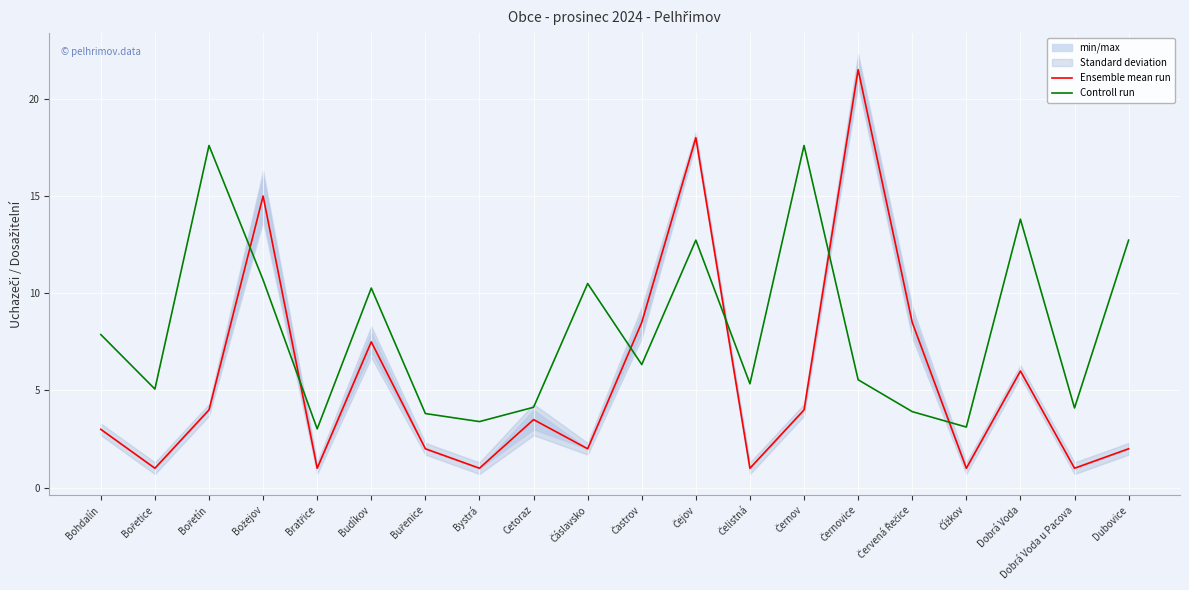

Does the chart display data point markers on the line(s)?

No